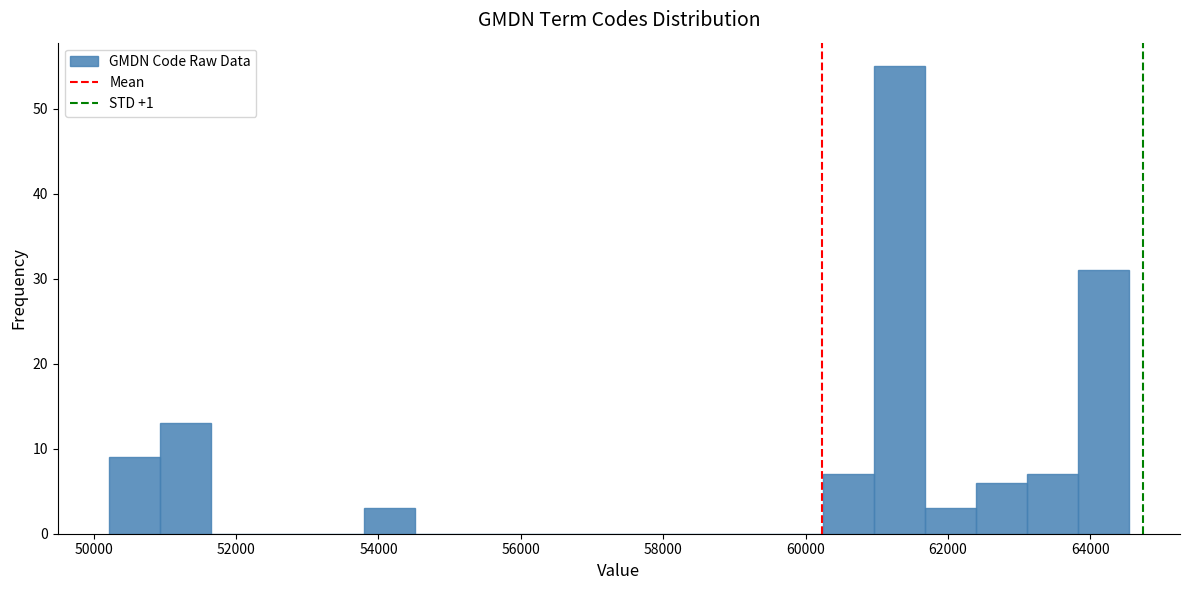

Read against the x-axis, roughly where is the centre of the tallest bar?

61400